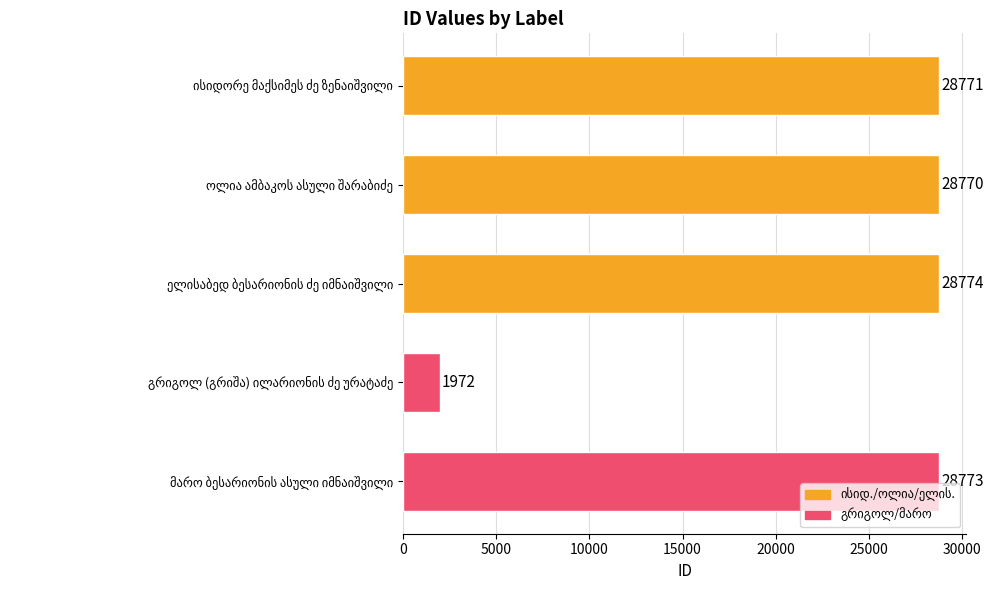

How many data points does each series have?

5